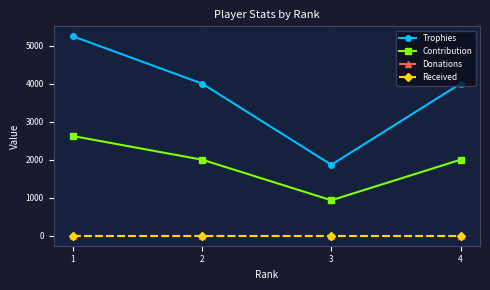

Does the chart display data point markers on the line(s)?

Yes